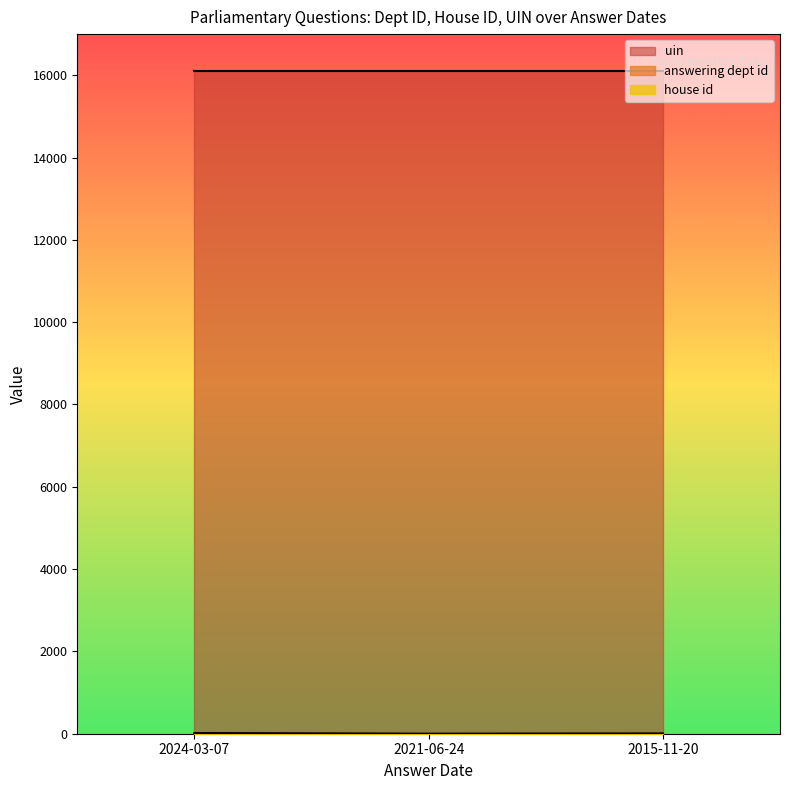

Reading right to left, transcribe all the data shown in this chart.

answering dept id: 2015-11-20=7	2021-06-24=1	2024-03-07=17
house id: 2015-11-20=1	2021-06-24=1	2024-03-07=1
uin: 2015-11-20=16108	2021-06-24=16108	2024-03-07=16108